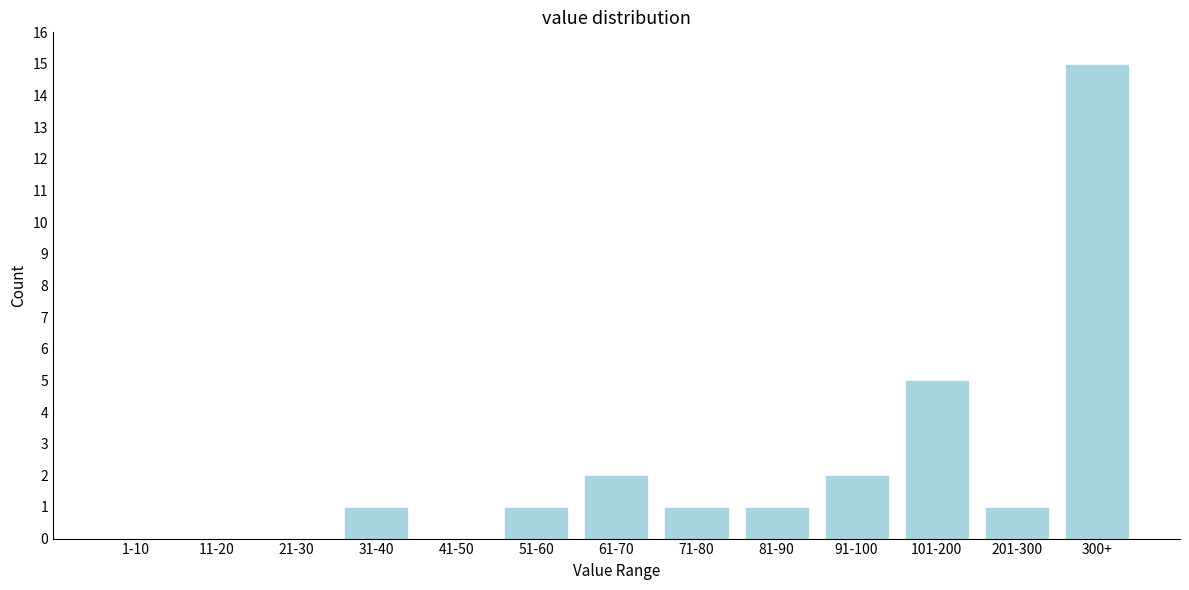

Reading right to left, transcribe all the data shown in this chart.

300+=15	201-300=1	101-200=5	91-100=2	81-90=1	71-80=1	61-70=2	51-60=1	41-50=0	31-40=1	21-30=0	11-20=0	1-10=0